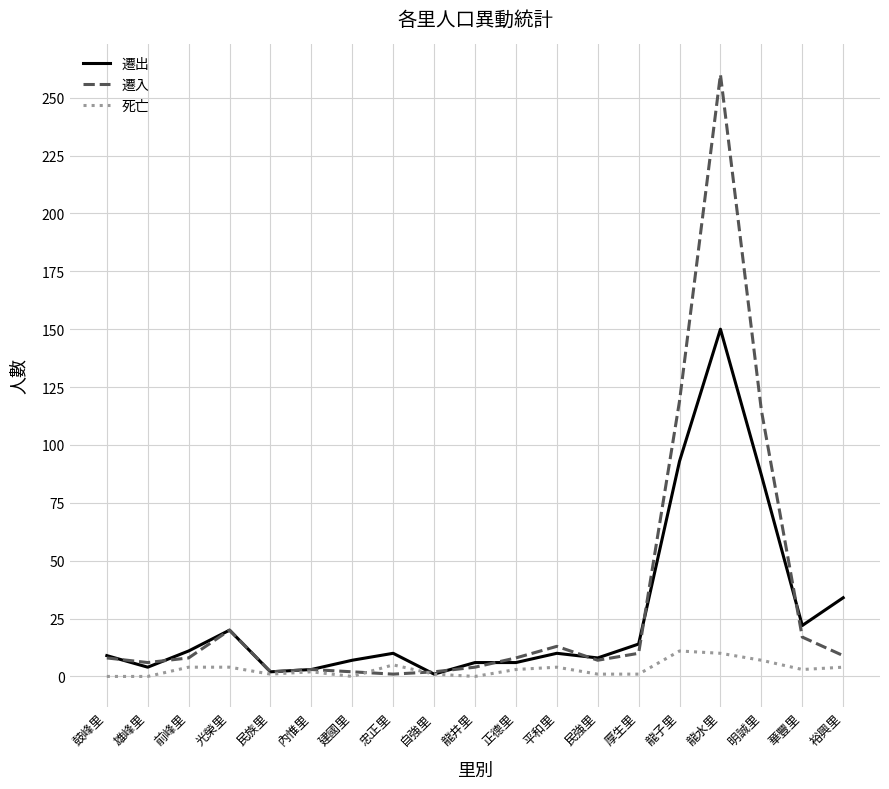

Which series changed the most between 鼓峰里 and 裕興里?

遷出